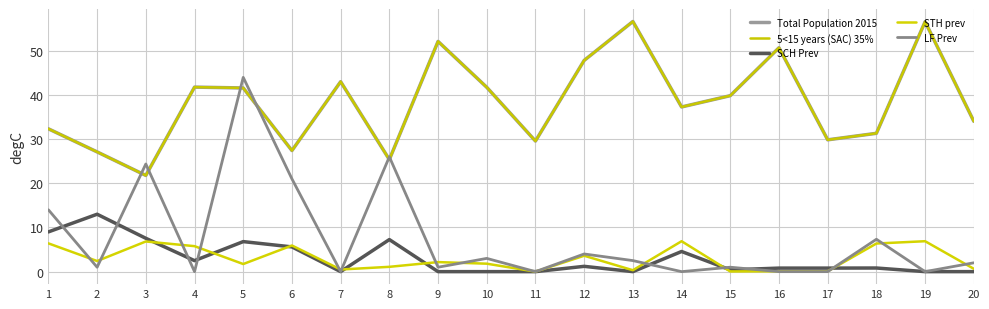

True or false: SCH Prev and LF Prev intersect in this chart.

True